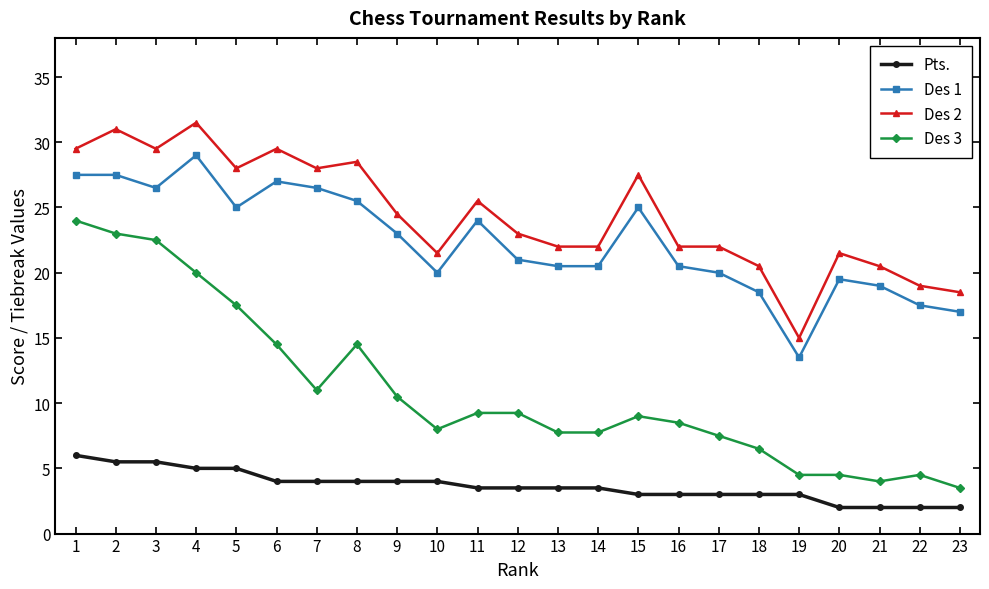

True or false: Des 2 and Des 1 intersect in this chart.

False